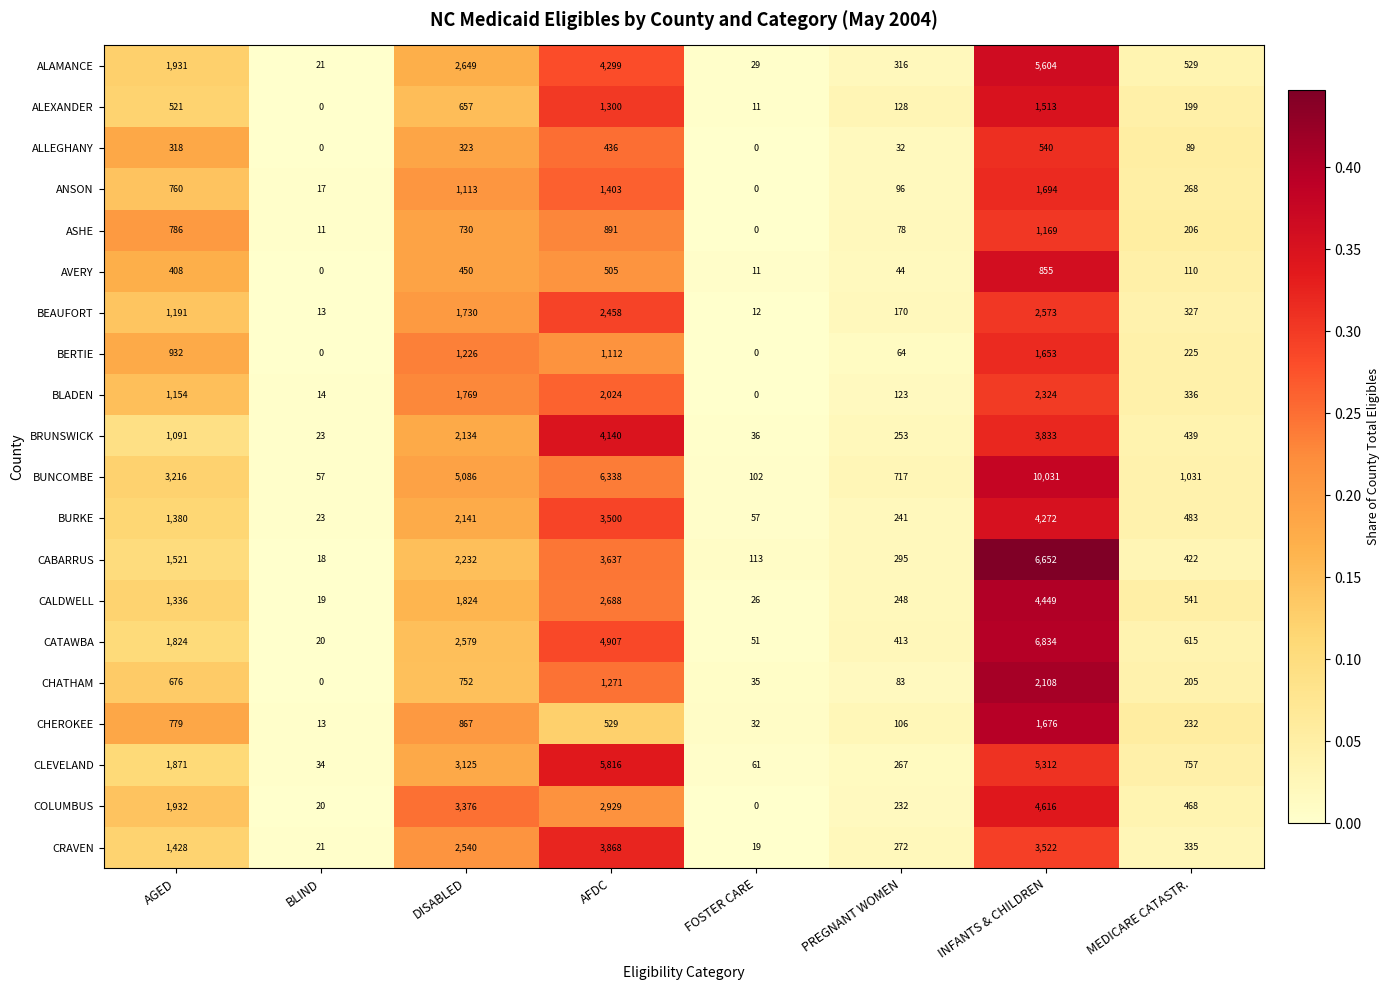

Which series has the largest range (max minus min)?

BUNCOMBE